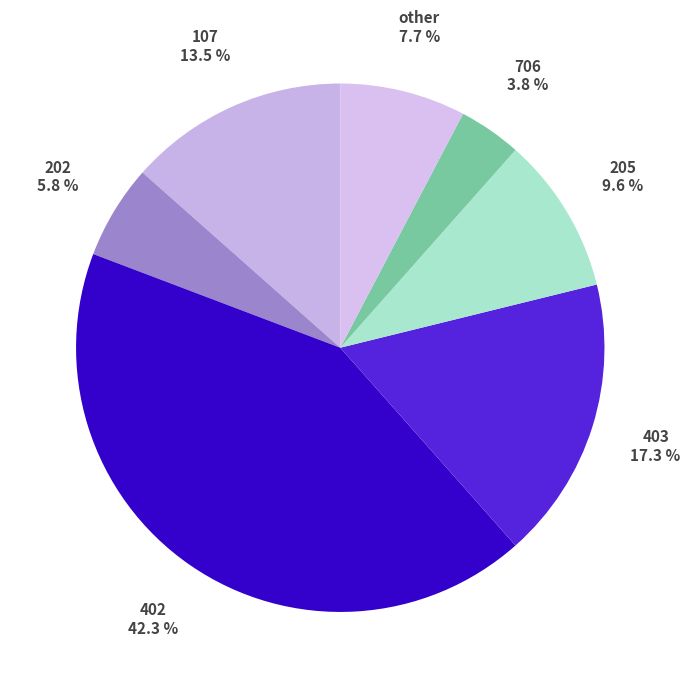

True or false: 403 accounts for 23% of the total.

False